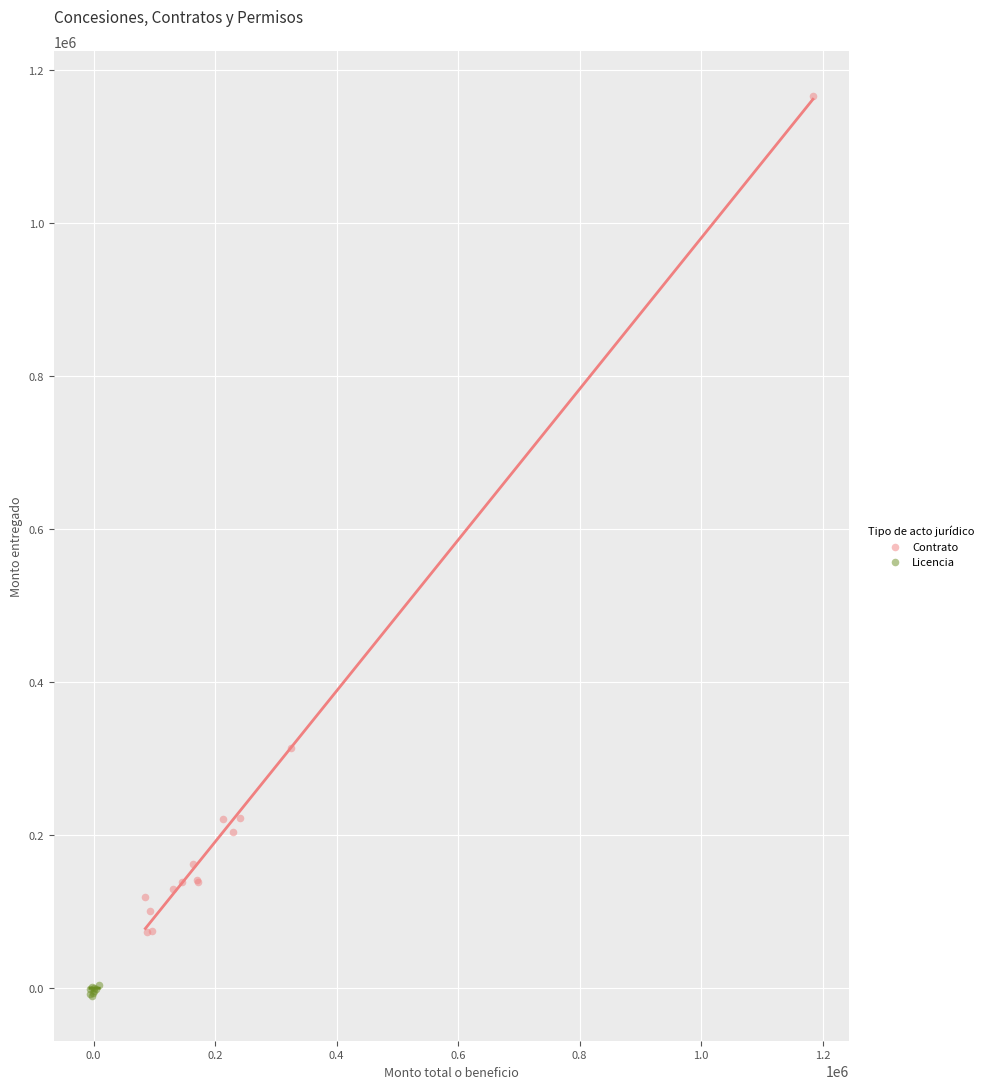

Which series contains the lowest Y value?

Licencia